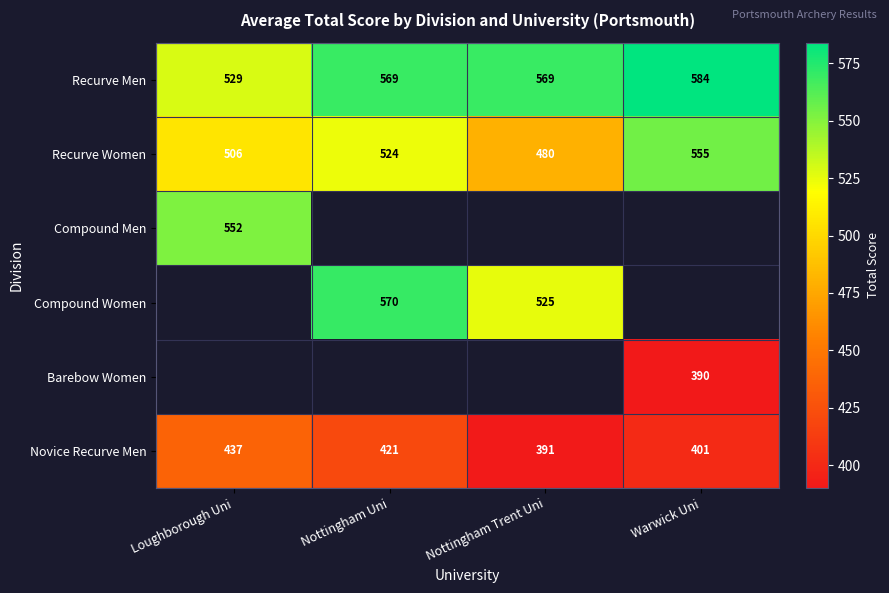

Between Loughborough Uni and Warwick Uni, which is larger?

Warwick Uni